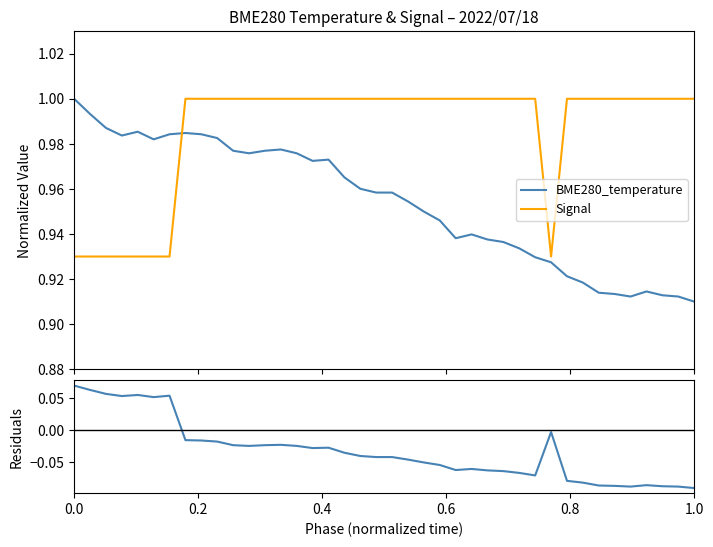

Which series ends up on top after the final intersection of BME280_temperature and Signal?

Signal